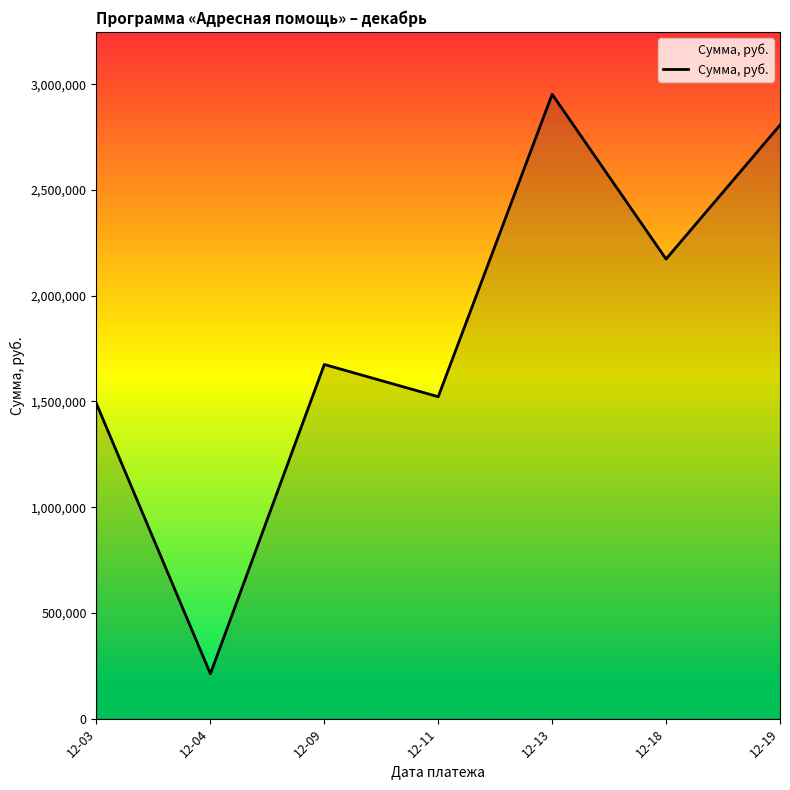

Does the chart display data point markers on the line(s)?

No